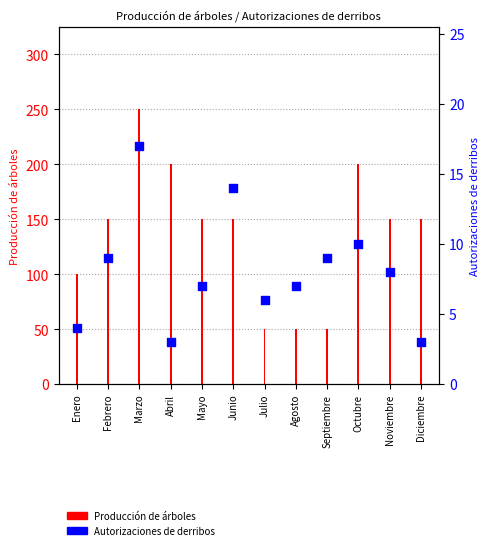

Which series reaches the minimum Y coordinate?

Autorizaciones de derribos